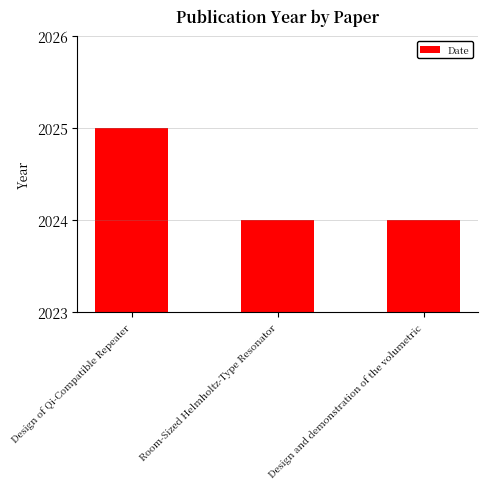

Approximately how many times larger is the value at Design and demonstration of the volumetric compared to Room-Sized Helmholtz-Type Resonator?

1.0